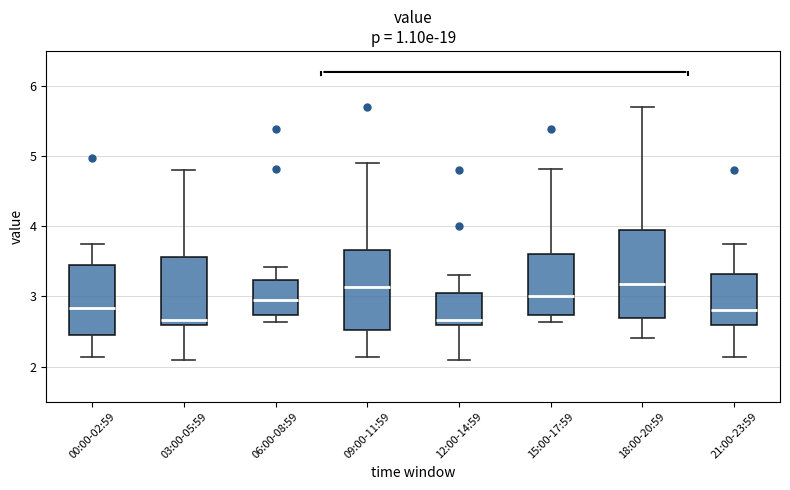

Reading left to right, read every box against the y-axis: the position of its median line, the range the box covers, and the ends of its whiskers. The values are not printed on the chart, so give them approximately, as read against the axis.

00:00-02:59: median 2.8, box 2.5 to 3.4, whiskers 2.1 to 3.8
03:00-05:59: median 2.7, box 2.6 to 3.6, whiskers 2.1 to 4.8
06:00-08:59: median 3.0, box 2.7 to 3.2, whiskers 2.6 to 3.4
09:00-11:59: median 3.1, box 2.5 to 3.7, whiskers 2.1 to 4.9
12:00-14:59: median 2.7, box 2.6 to 3.1, whiskers 2.1 to 3.3
15:00-17:59: median 3.0, box 2.7 to 3.6, whiskers 2.6 to 4.8
18:00-20:59: median 3.2, box 2.7 to 3.9, whiskers 2.4 to 5.7
21:00-23:59: median 2.8, box 2.6 to 3.3, whiskers 2.1 to 3.8